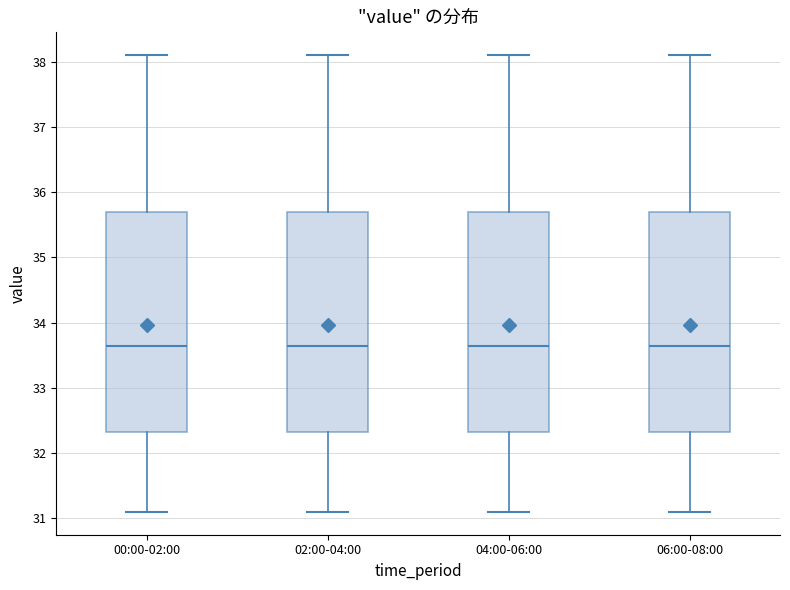

Where does the lower whisker of the box for 06:00-08:00 end on the y-axis? The values are not printed on the chart, so give them approximately, as read against the axis.

31.1